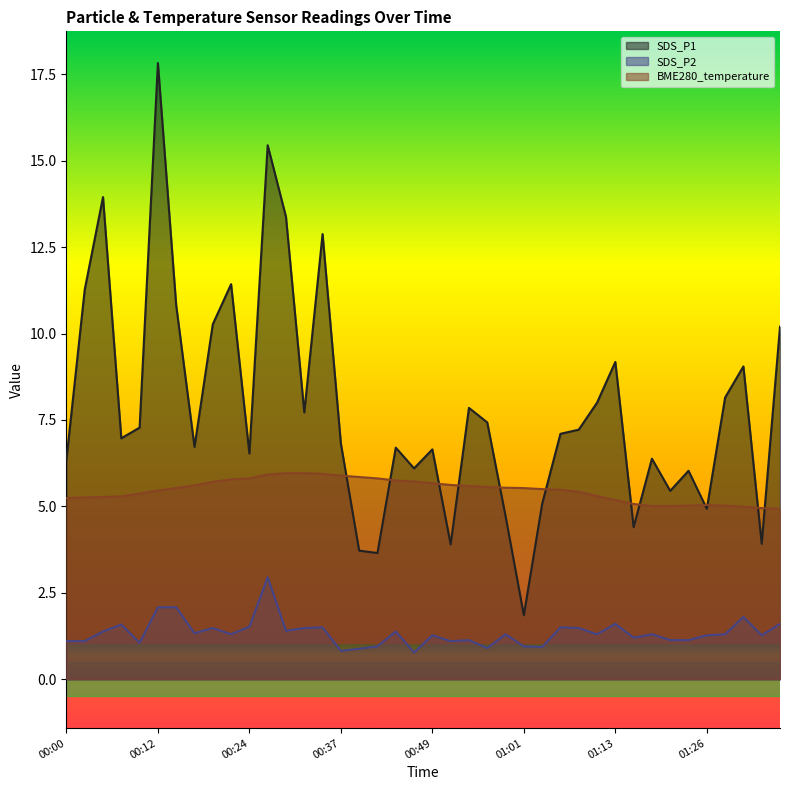

What is the approximate value of SDS_P1 at 00:49?

6.7